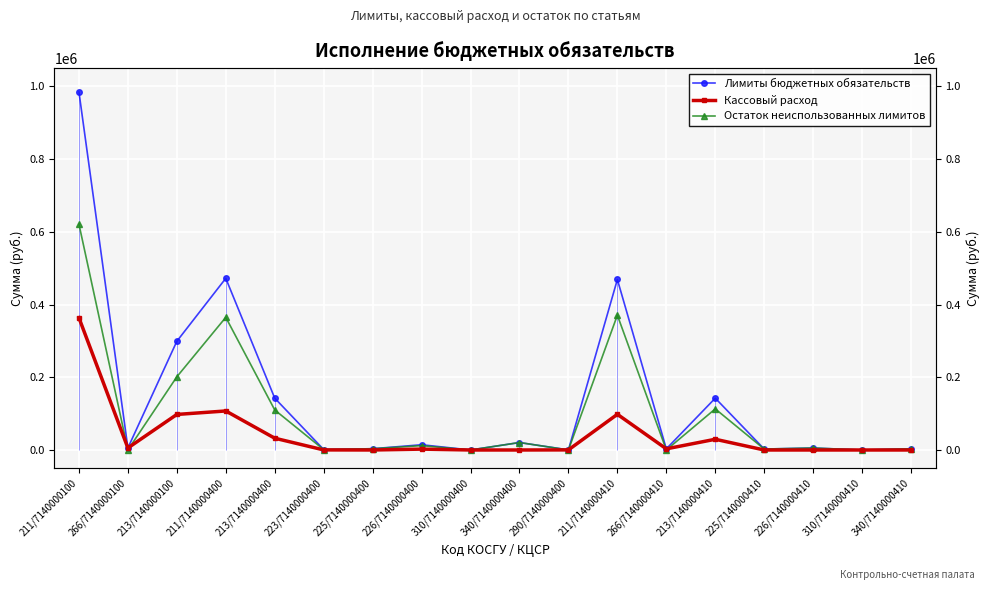

How many interior local valleys does the Остаток неиспользованных лимитов series have?

7